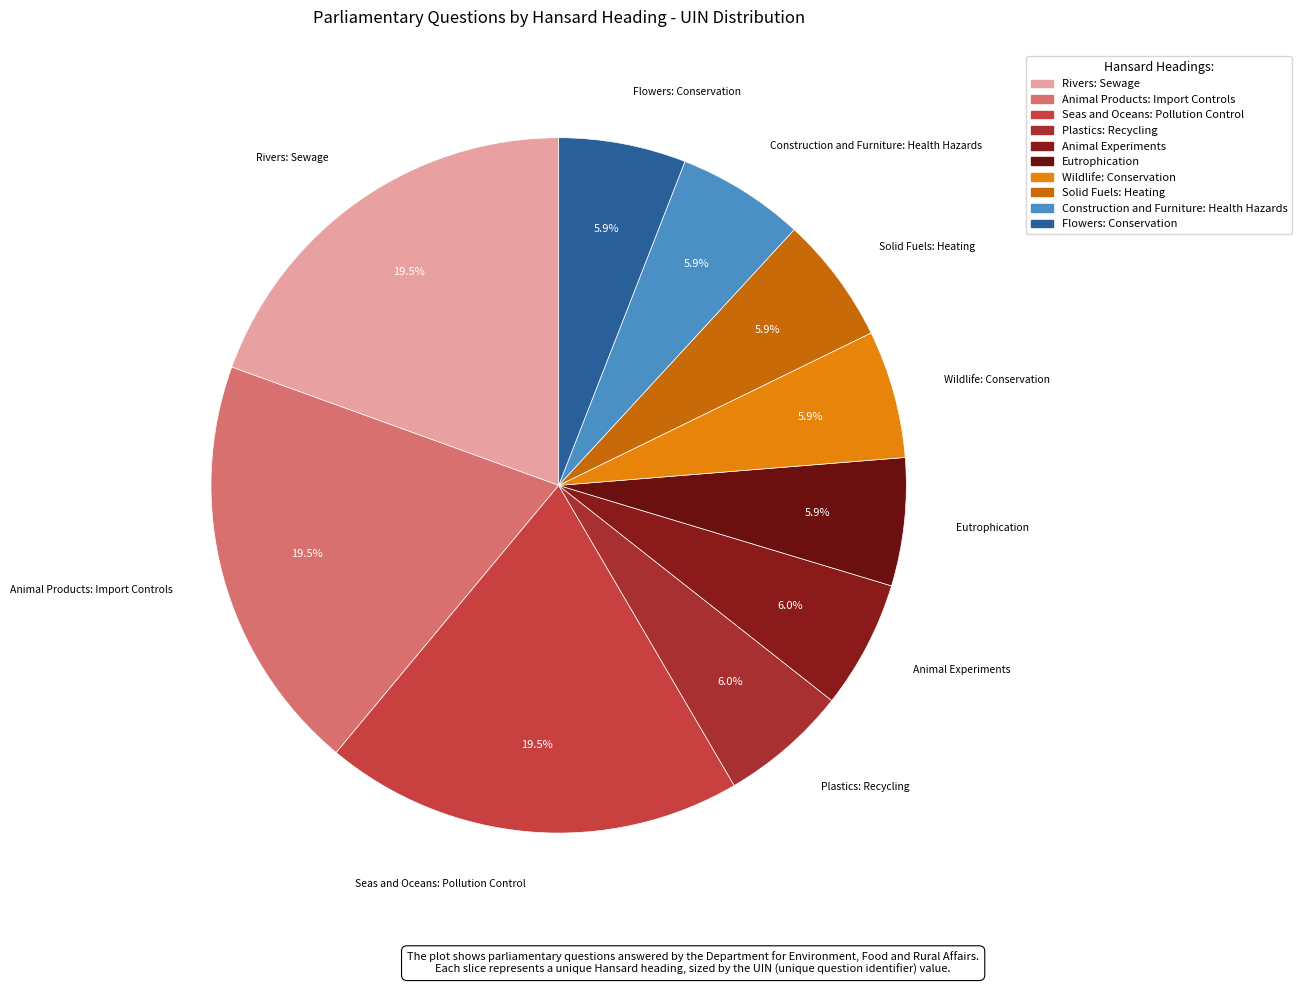

Between Seas and Oceans: Pollution Control and Construction and Furniture: Health Hazards, which is larger?

Seas and Oceans: Pollution Control